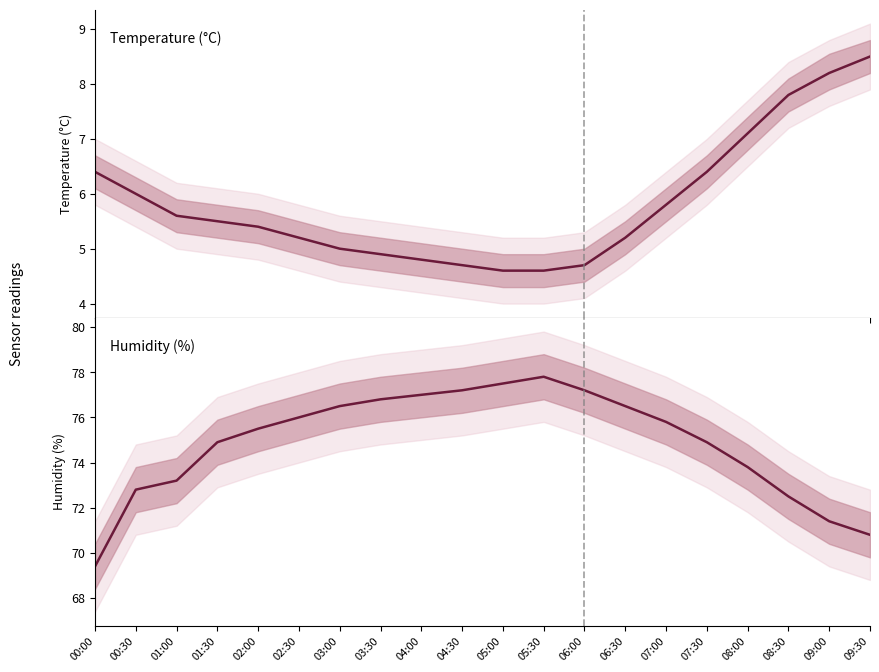

Which series changed the most between 00:00 and 01:30?

humidity